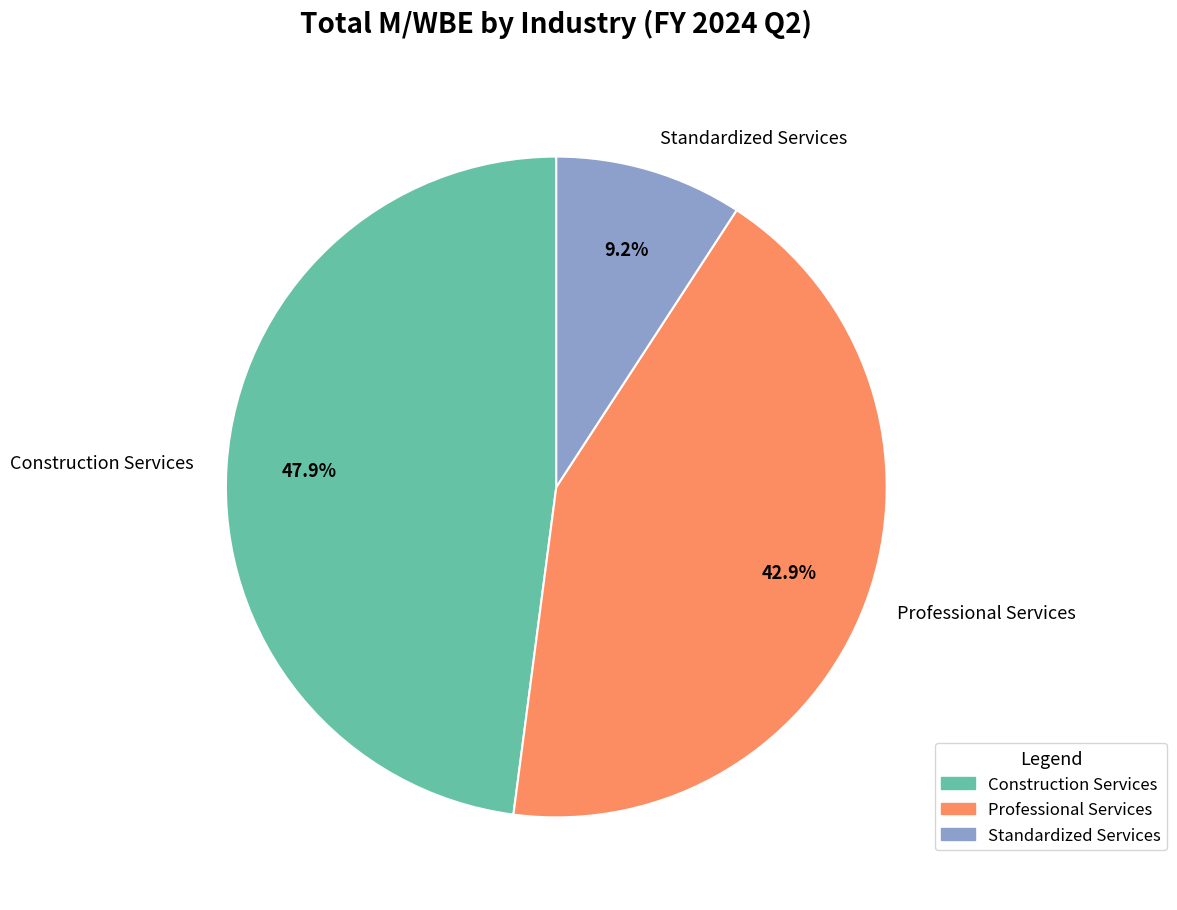

To the nearest percent, what is the difference between the Professional Services and Construction Services slice percentages?

5%